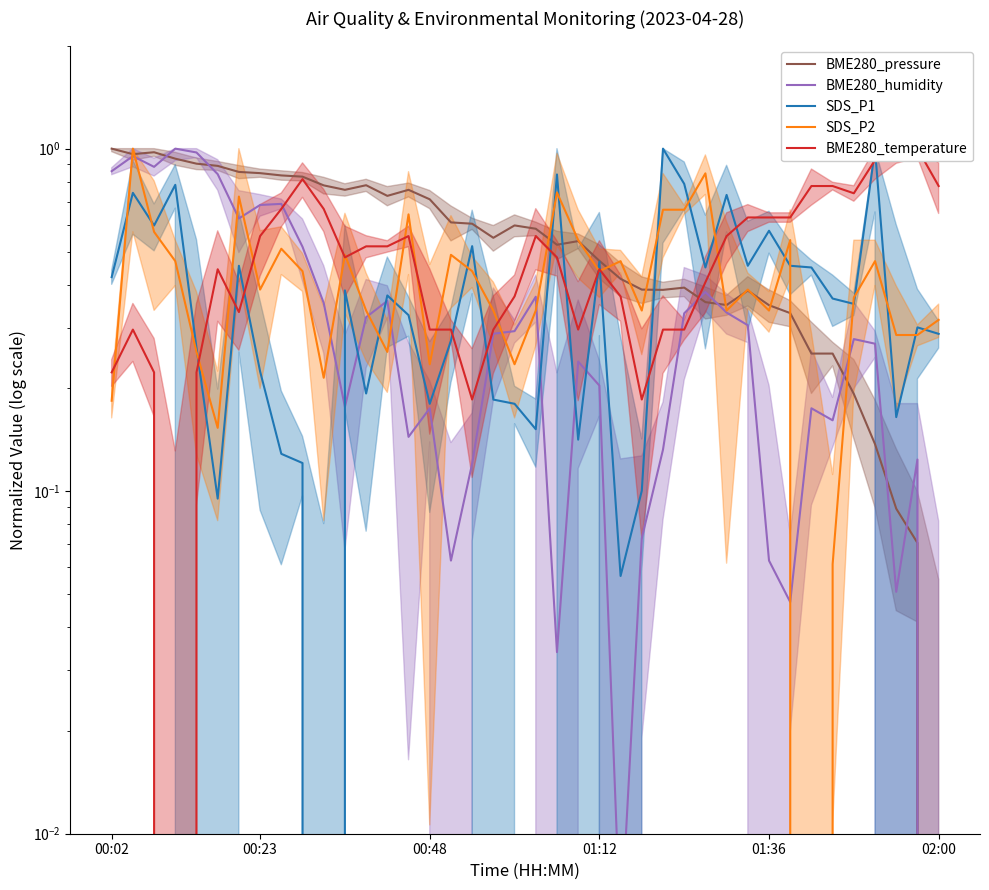

How many values in the BME280_pressure series exceed 0?

39